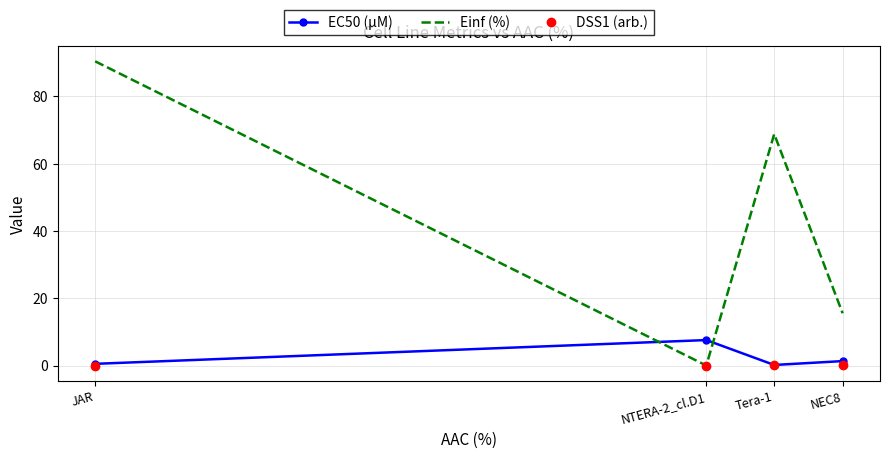

What is the approximate value of DSS1 (arb.) at Tera-1?

0.1